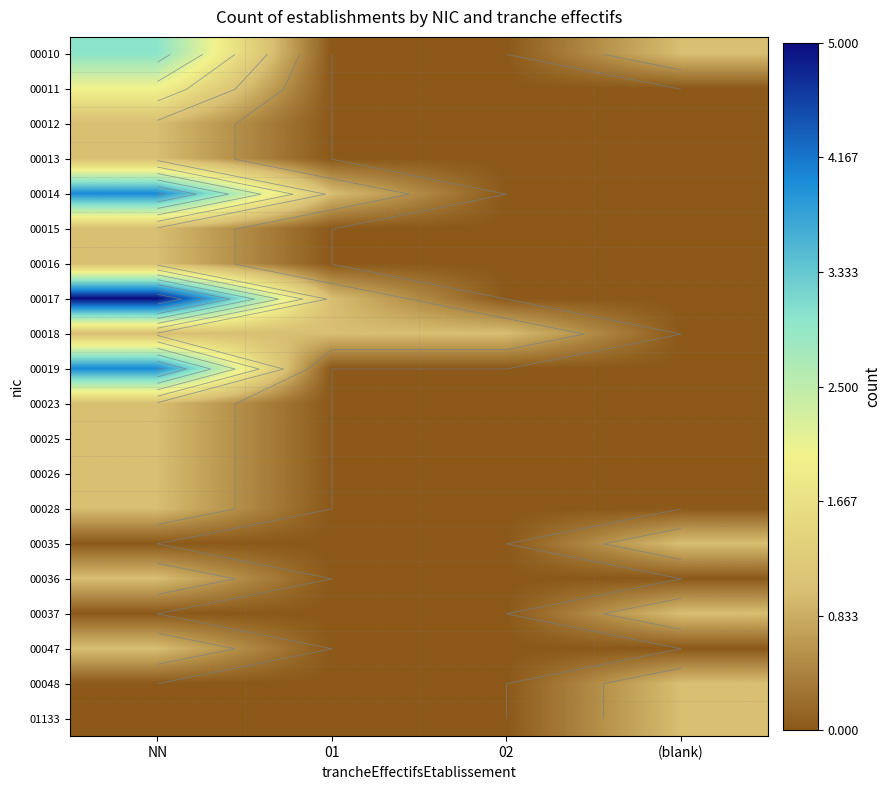

How many data points in 00023 are above 0?

1